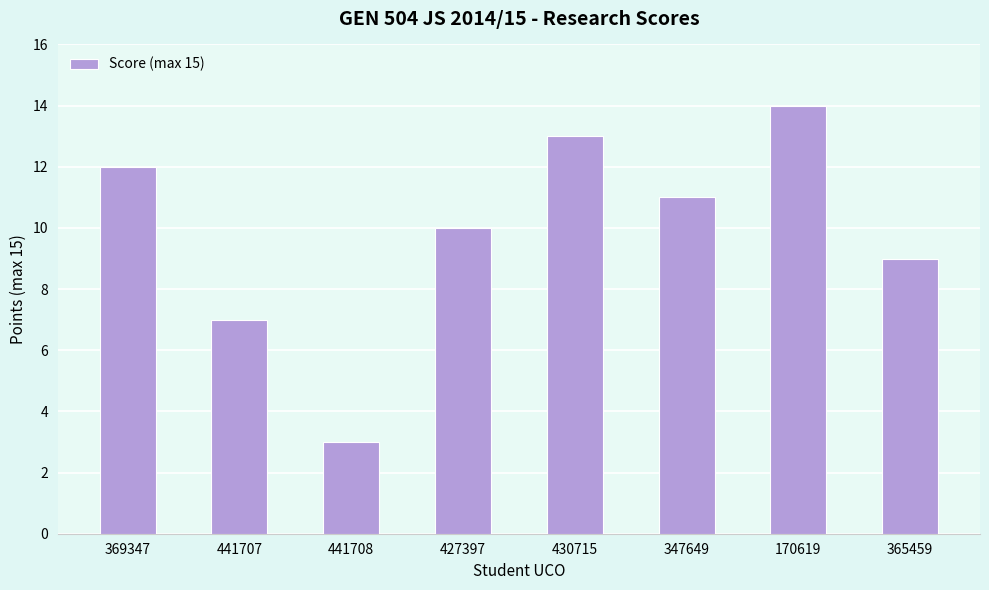

Which label corresponds to the largest value in the chart?

170619